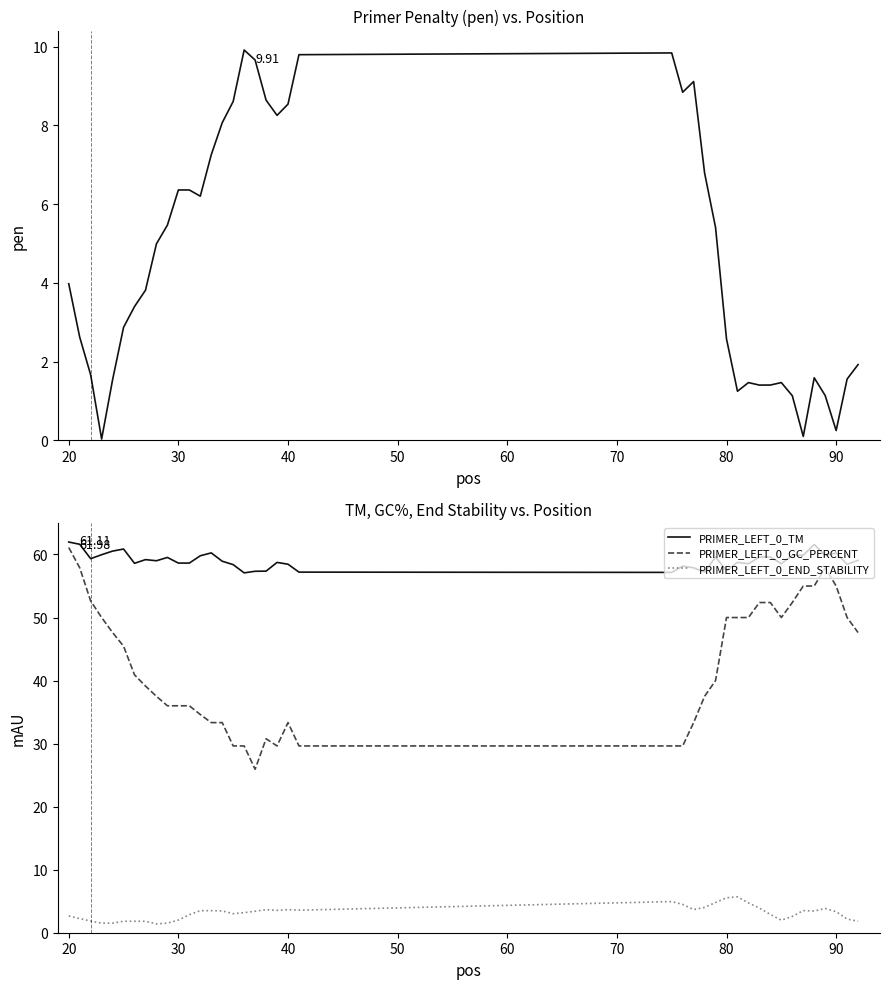

True or false: PRIMER_LEFT_0_END_STABILITY and PRIMER_LEFT_0_TM cross at least once.

False